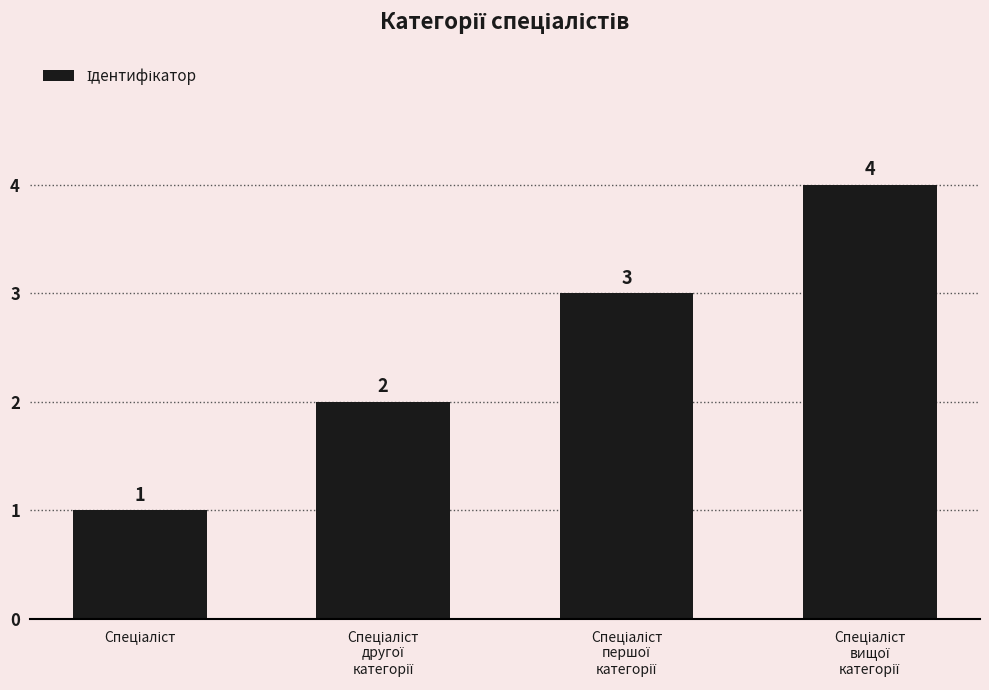

What is the value of the 4th bar from the left?

4